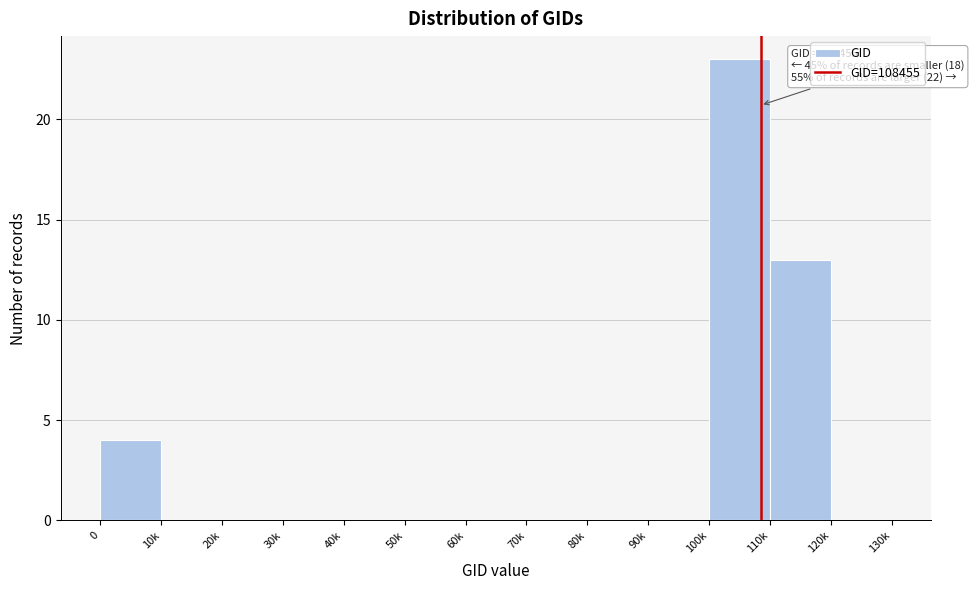

Reading left to right, extract all data points from this chart.

0=4	10k=0	20k=0	30k=0	40k=0	50k=0	60k=0	70k=0	80k=0	90k=0	100k=23	110k=13	120k=0